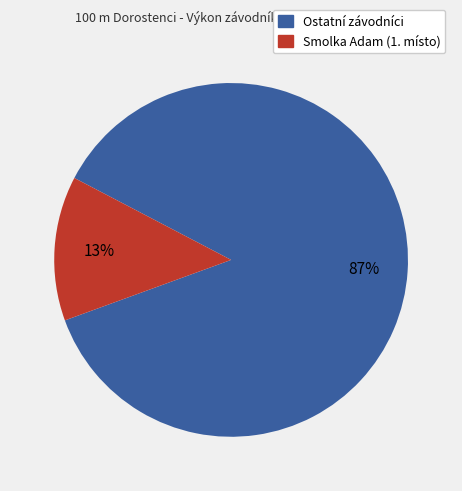

To the nearest percent, what is the difference between the largest and smallest slice percentages?

74%